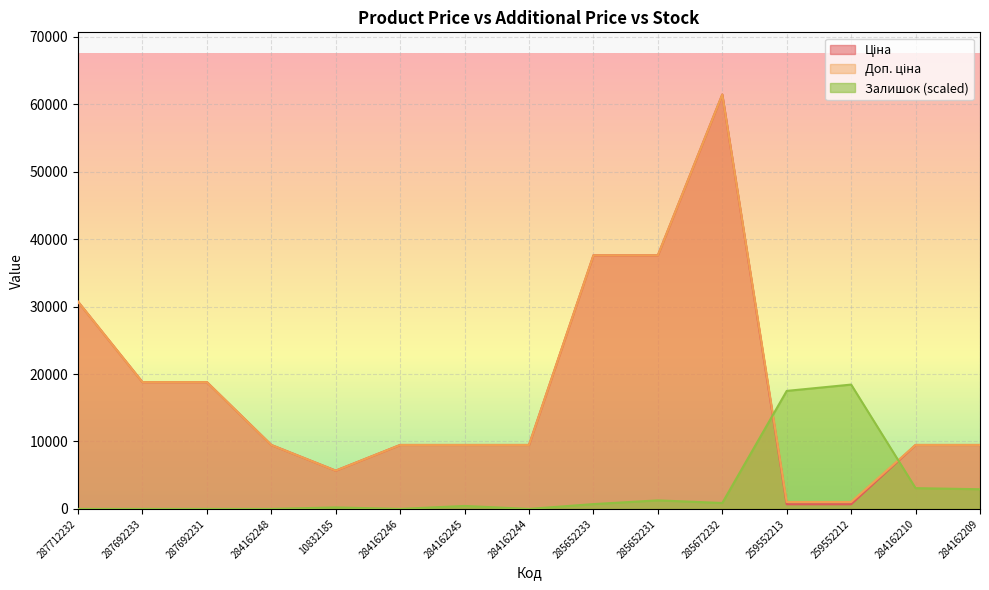

True or false: Ціна and Доп. ціна intersect in this chart.

False